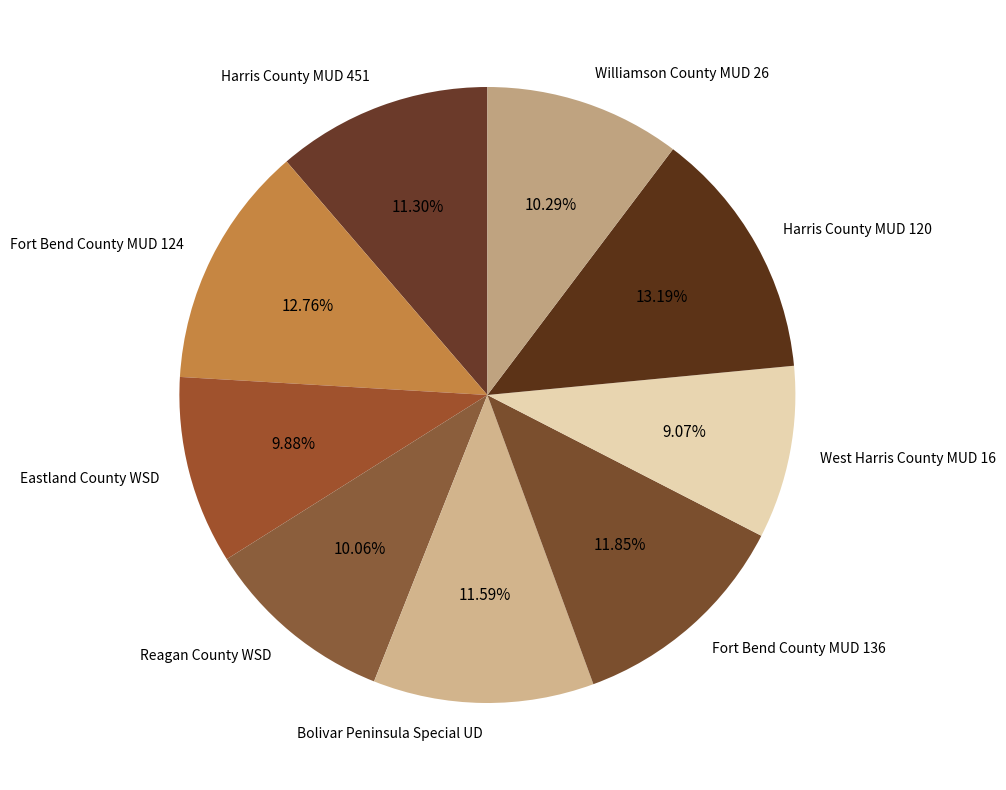

Do Fort Bend County MUD 124 and Harris County MUD 451 together represent more than half of the pie?

No